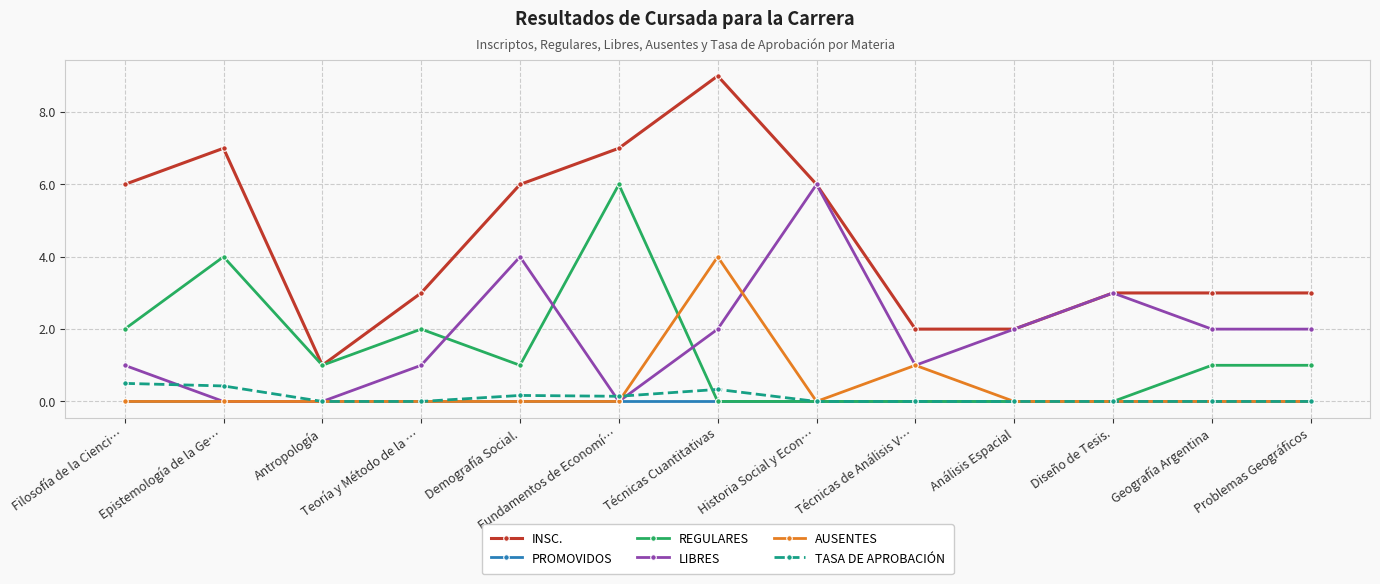

At which category is the sum across all series the highest?

Técnicas Cuantitativas